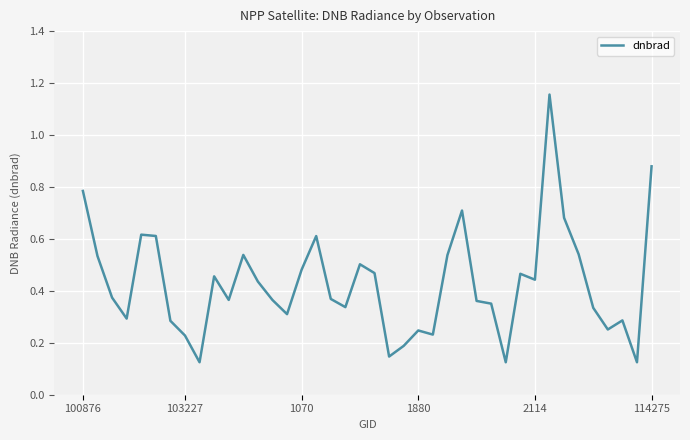

What is the difference between the maximum and minimum values?

1.0